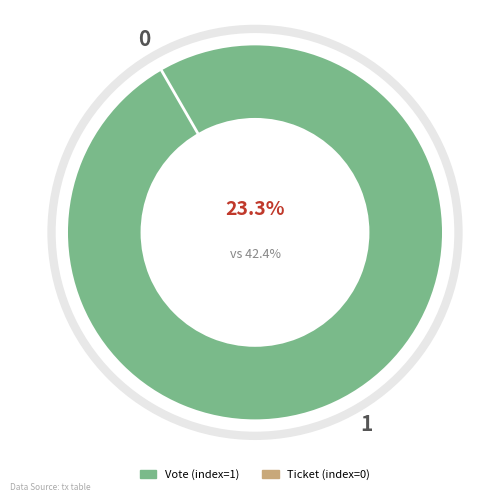

What percentage is the Vote (index=1) slice, to the nearest percent?

100%